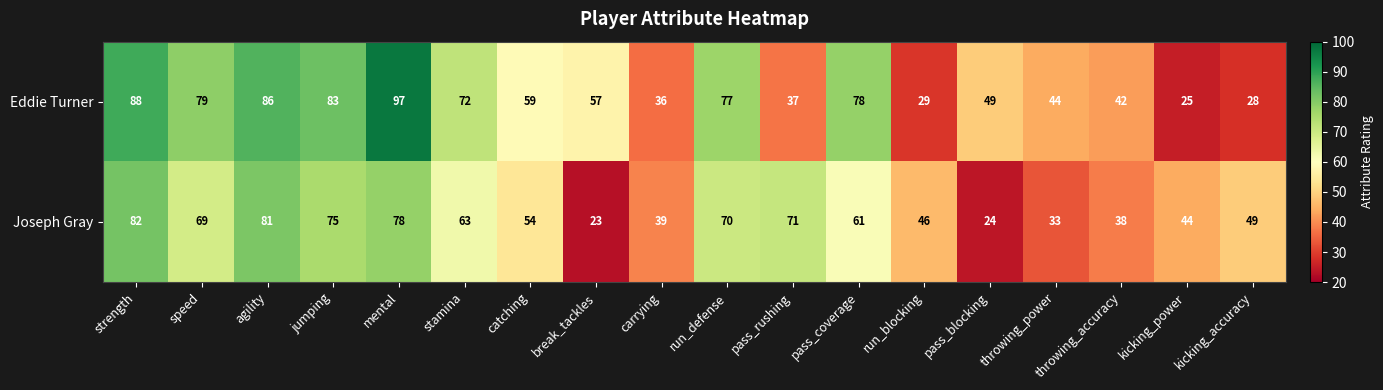

Rank the series by their average value, from lowest to highest.

Joseph Gray, Eddie Turner